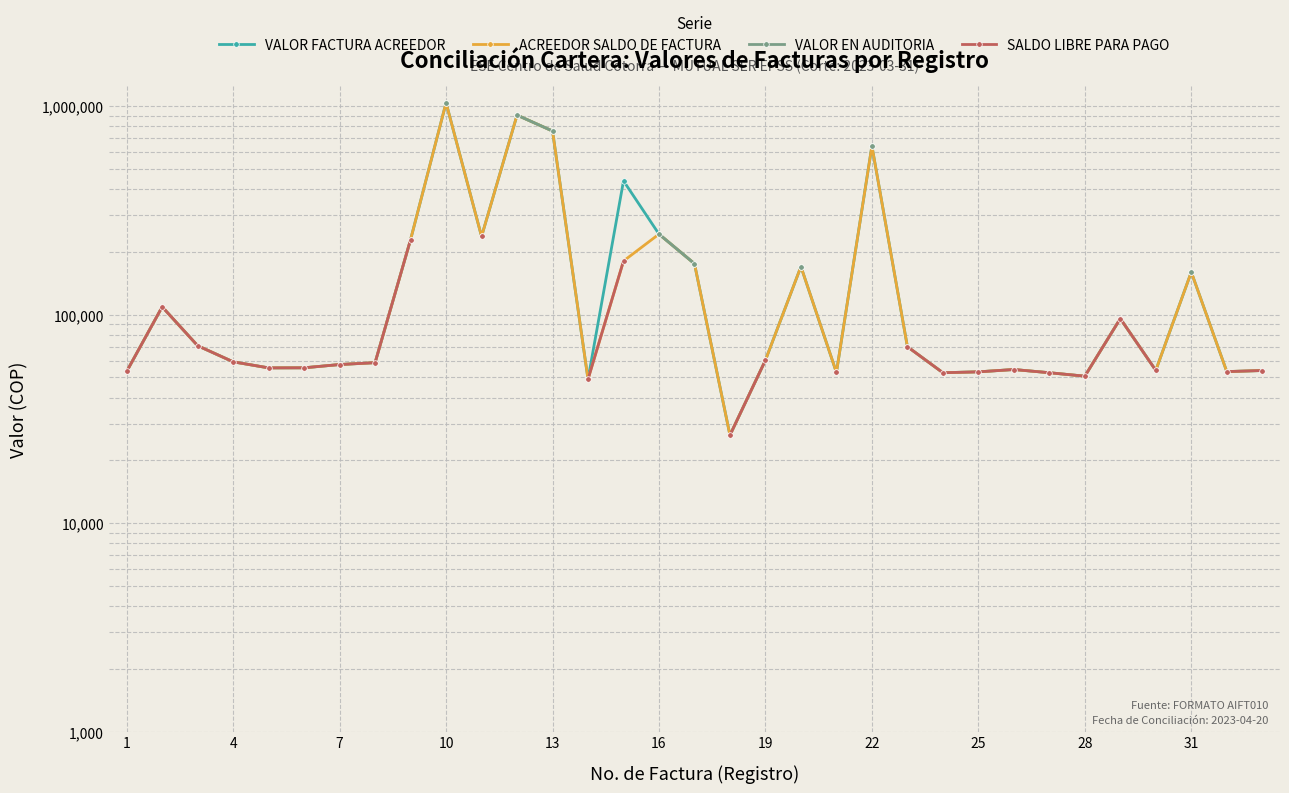

True or false: SALDO LIBRE PARA PAGO and VALOR FACTURA ACREEDOR intersect in this chart.

False